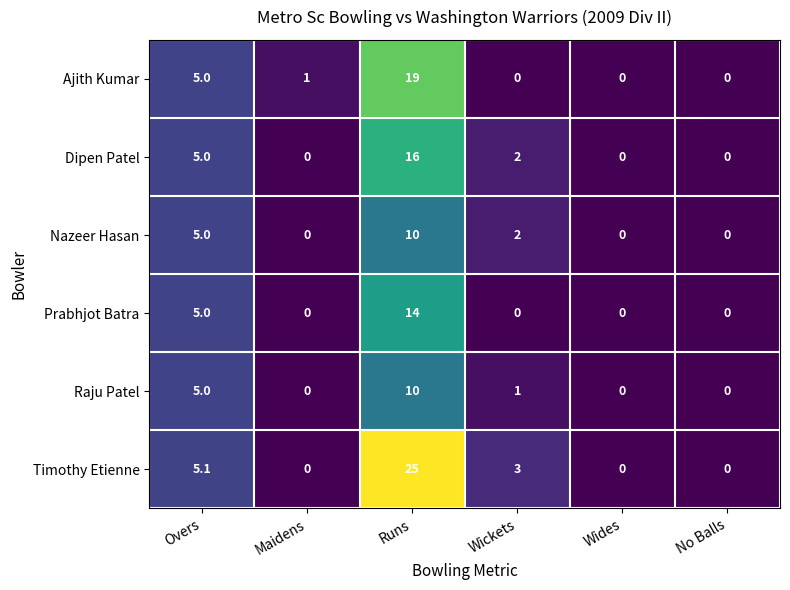

How many data points does each series have?

6